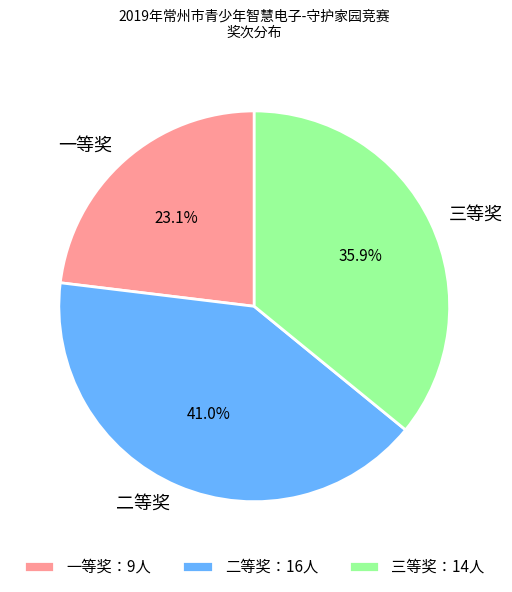

What percentage do 一等奖 and 二等奖 together represent?

64.1%